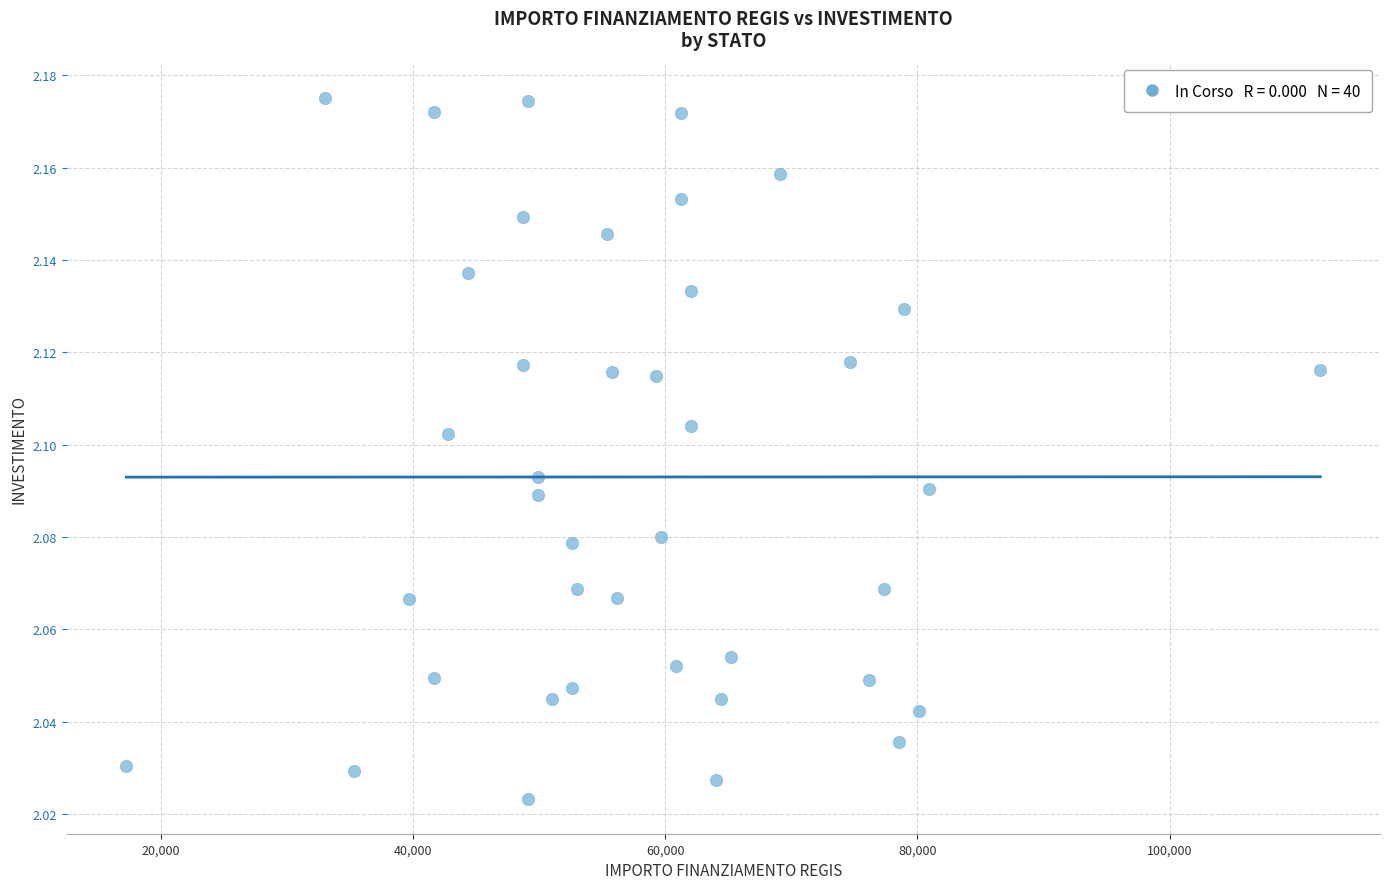

What is the range of X values (max minus min)?

94665.7